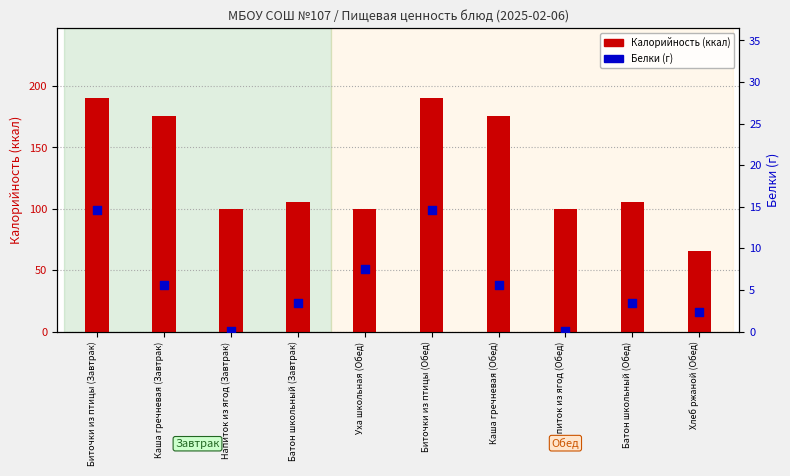

Which series has the largest Y range (max minus min)?

Калорийность (ккал)